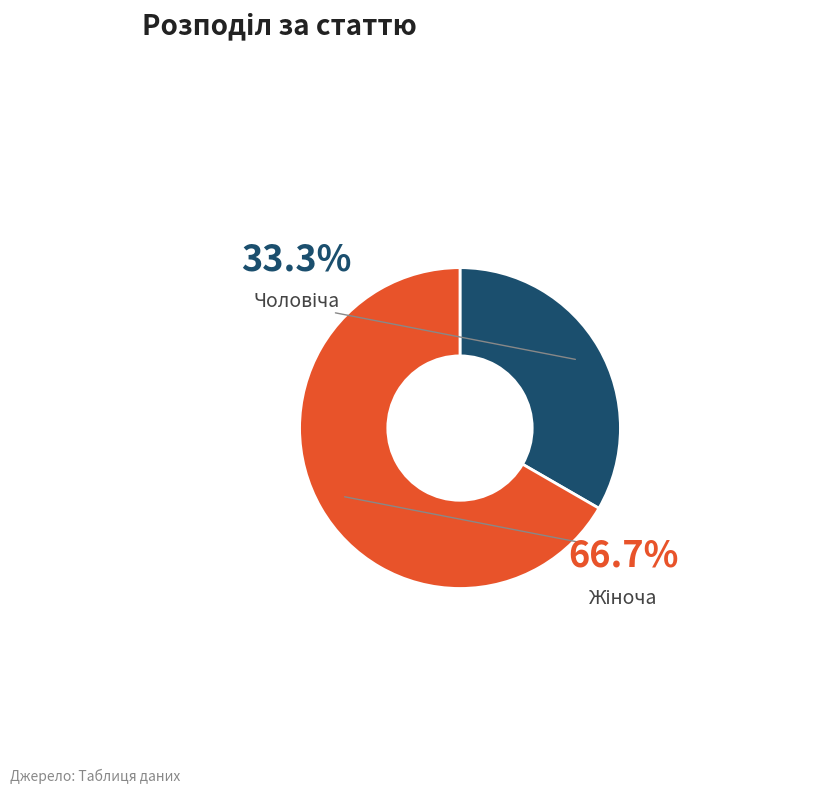

Is there a majority slice in this chart?

Yes